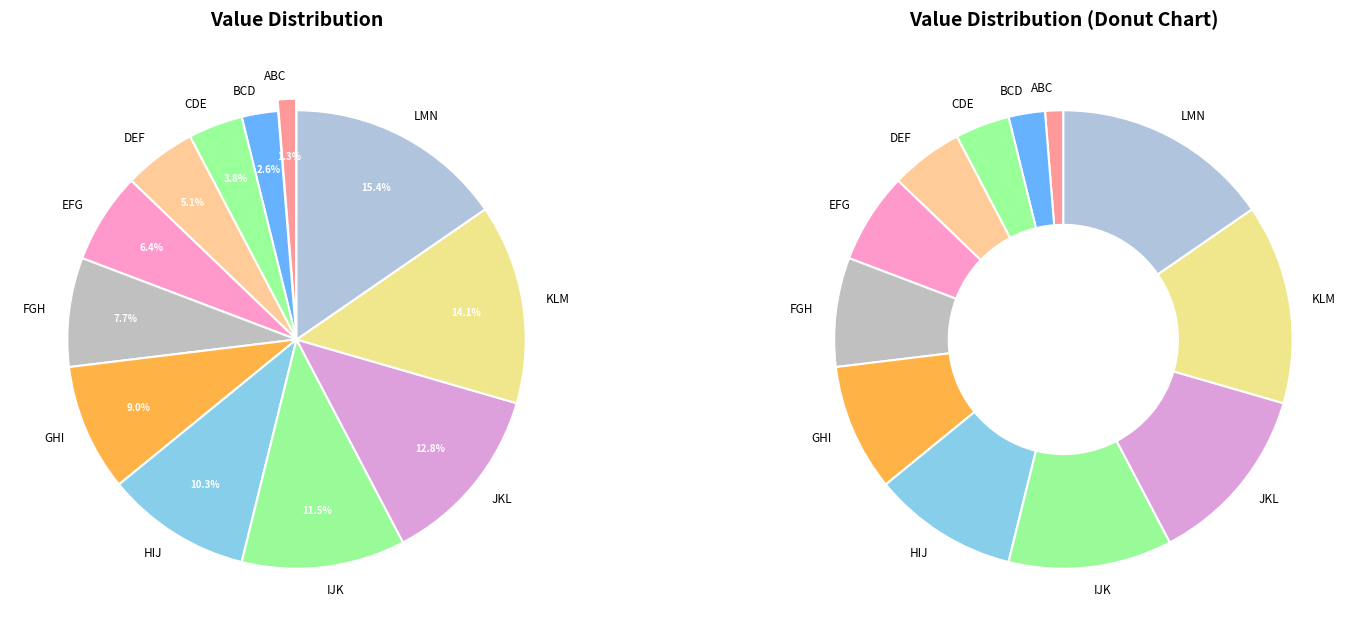

To the nearest percent, what is the difference between the BCD and HIJ slice percentages?

8%